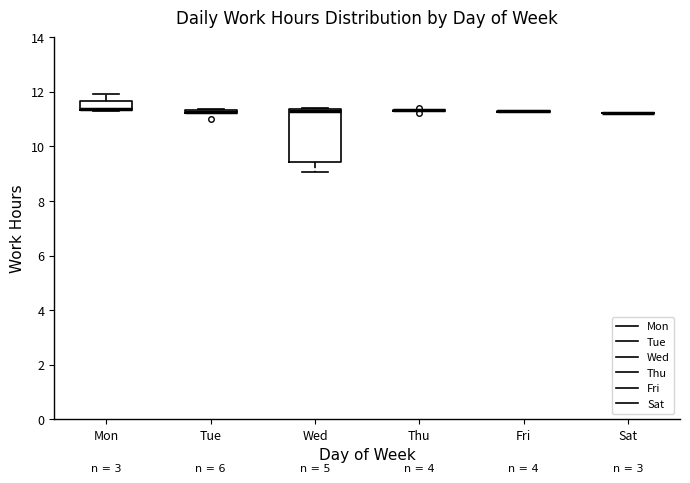

Which box is the tallest, from its lower edge to its upper edge?

Wed